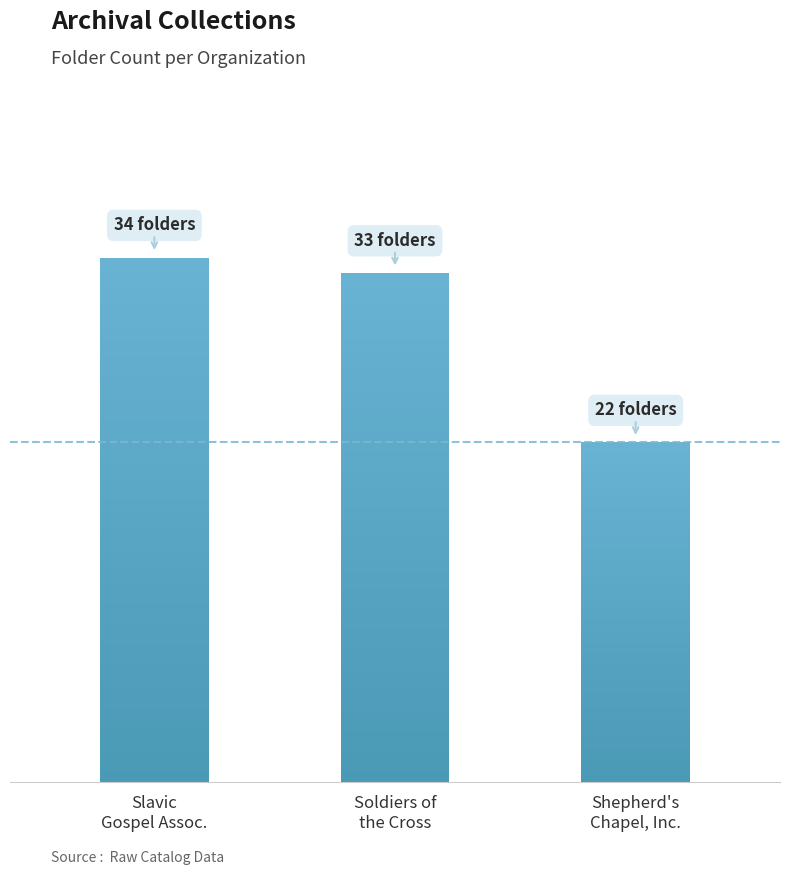

Are the bars grouped side by side (vs. stacked)?

No